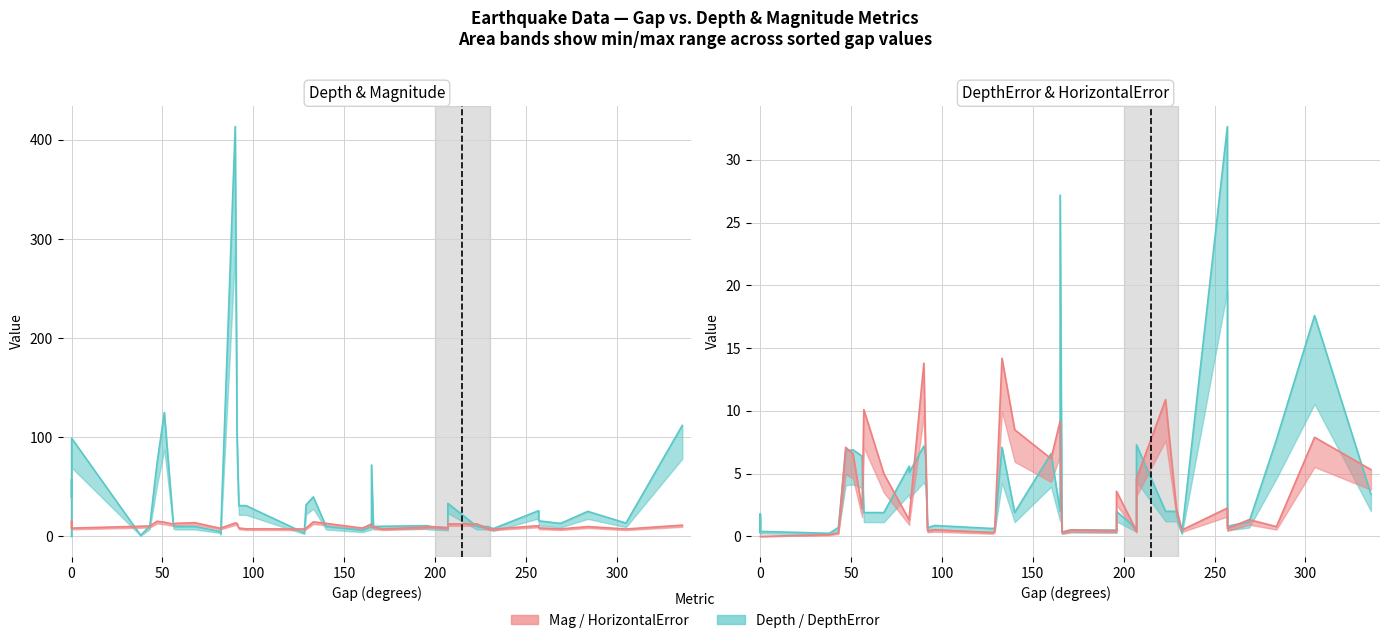

True or false: depth has more than 0 interior local peaks.

True